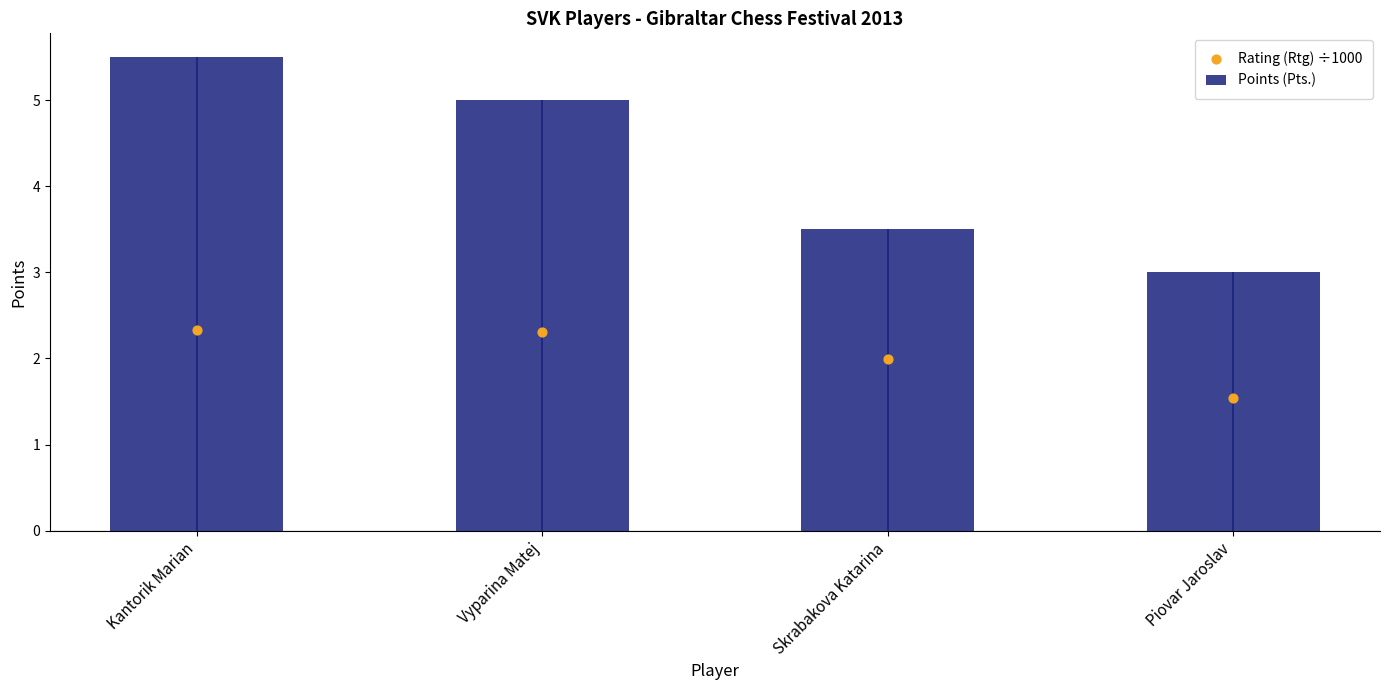

Which series reaches the minimum Y coordinate?

Rating (Rtg) ÷1000